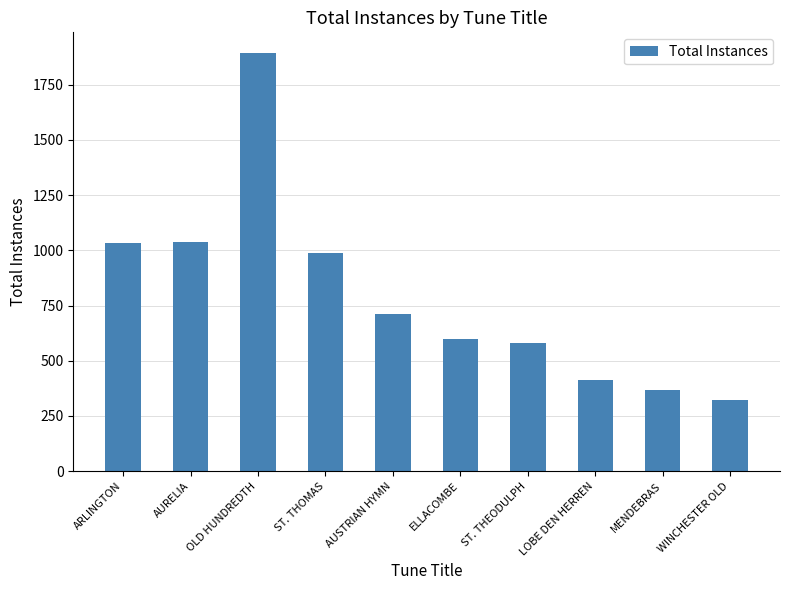

What is the smallest value displayed?

320